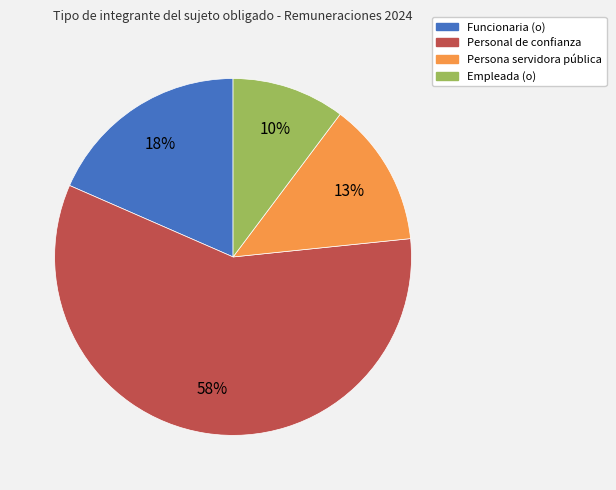

To the nearest percent, what is the difference between the largest and smallest slice percentages?

48%